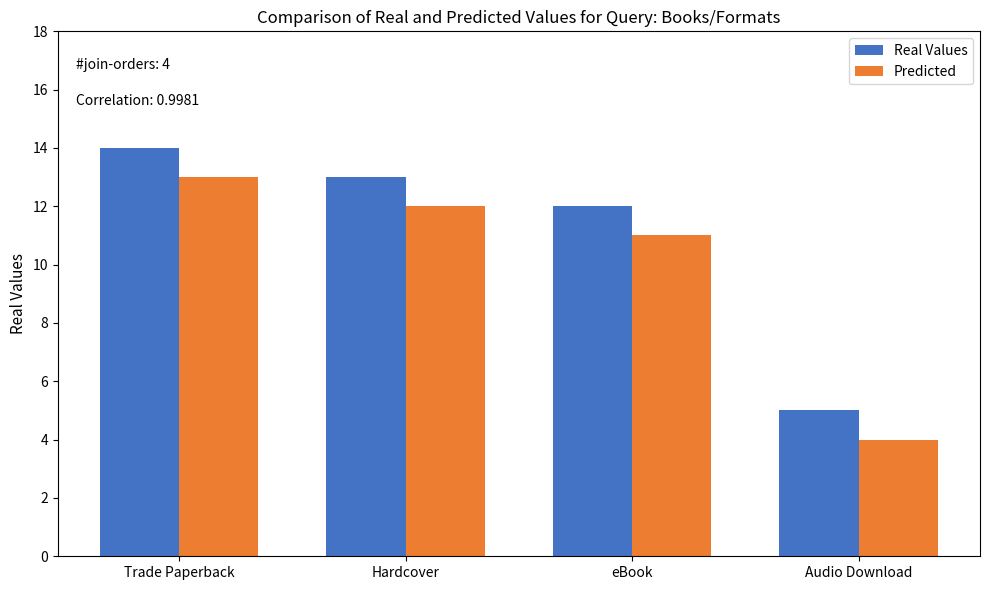

The value of Predicted at eBook is 6. True or false?

False